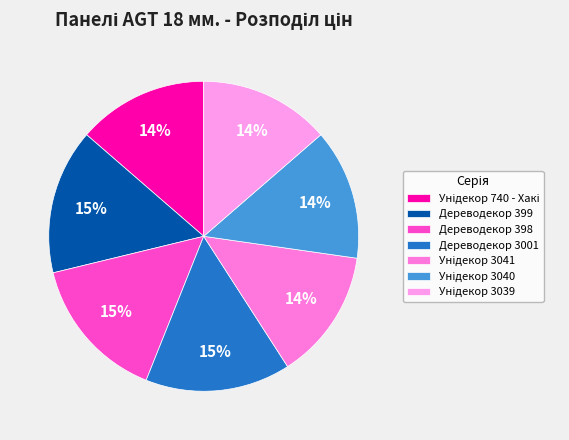

True or false: Унідекор 3039 accounts for 3% of the total.

False